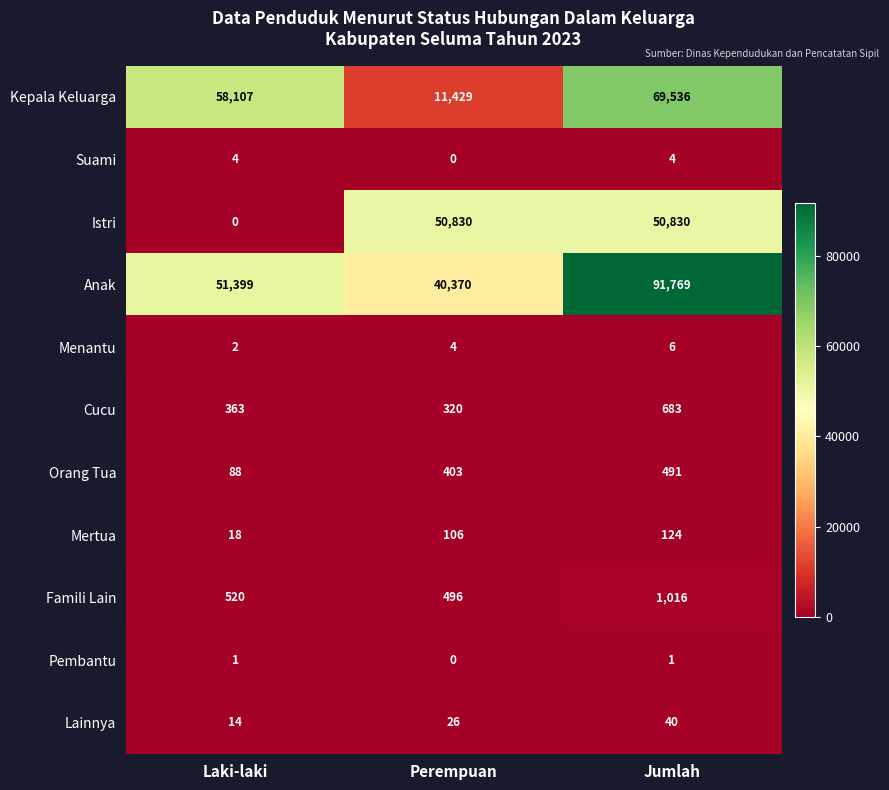

What is the difference between the maximum and minimum values in the Menantu series?

4